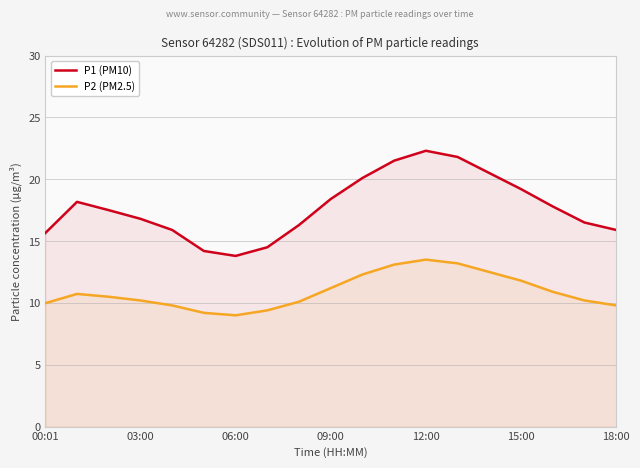

The value of P2 (PM2.5) at 12:00 is 13.5. True or false?

True